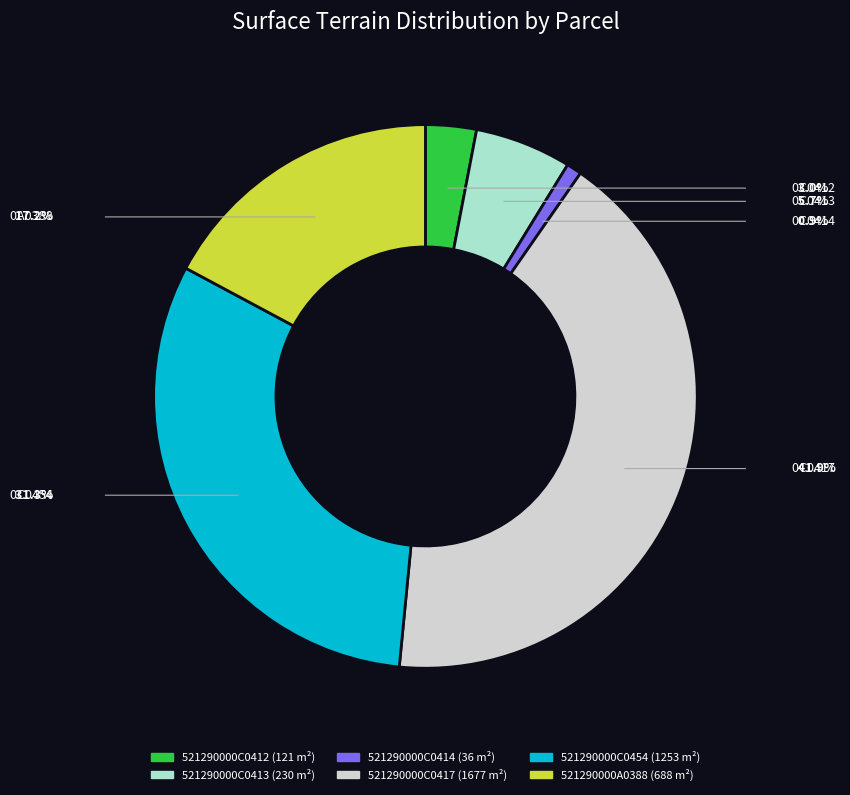

Which has a higher value, 521290000C0454 or 521290000C0414?

521290000C0454